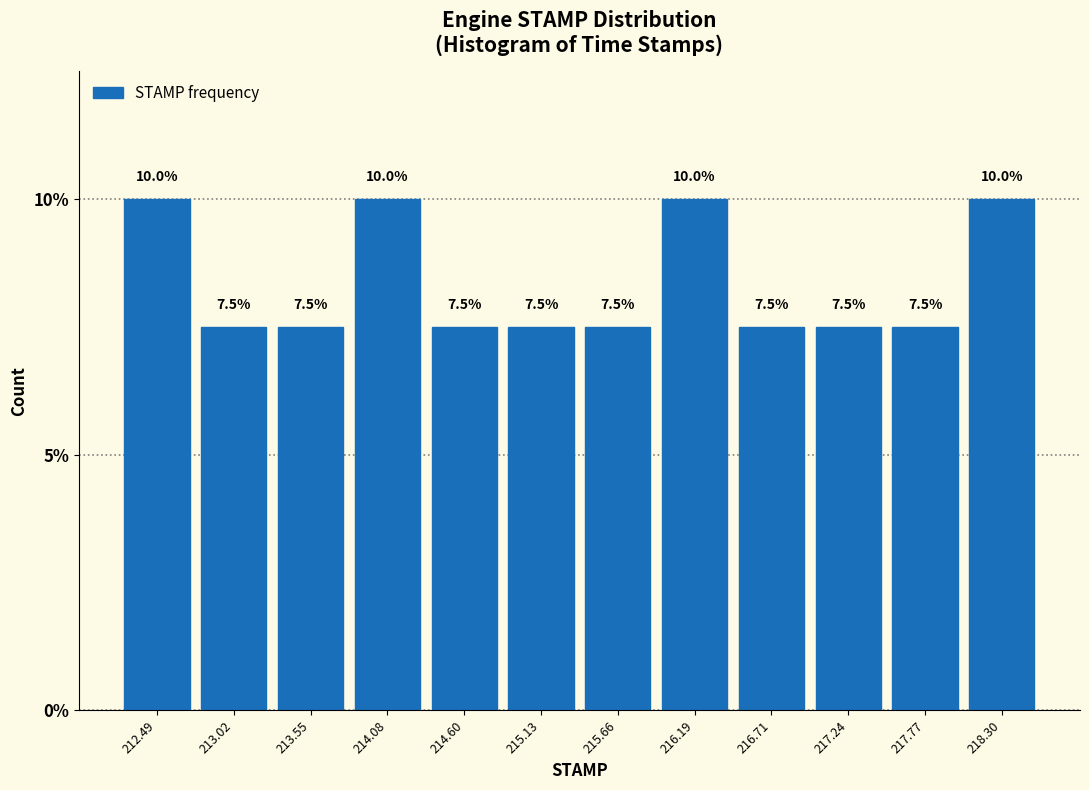

Reading left to right, list every bar in this chart as the range it spans on the x-axis followed by its height. The bar edges are not printed on the chart, so give them approximately, as read against the axis.

212.2 to 212.8: 10.0
212.8 to 213.3: 7.5
213.3 to 213.8: 7.5
213.8 to 214.3: 10.0
214.3 to 214.9: 7.5
214.9 to 215.4: 7.5
215.4 to 215.9: 7.5
215.9 to 216.5: 10.0
216.5 to 217.0: 7.5
217.0 to 217.5: 7.5
217.5 to 218.0: 7.5
218.0 to 218.6: 10.0